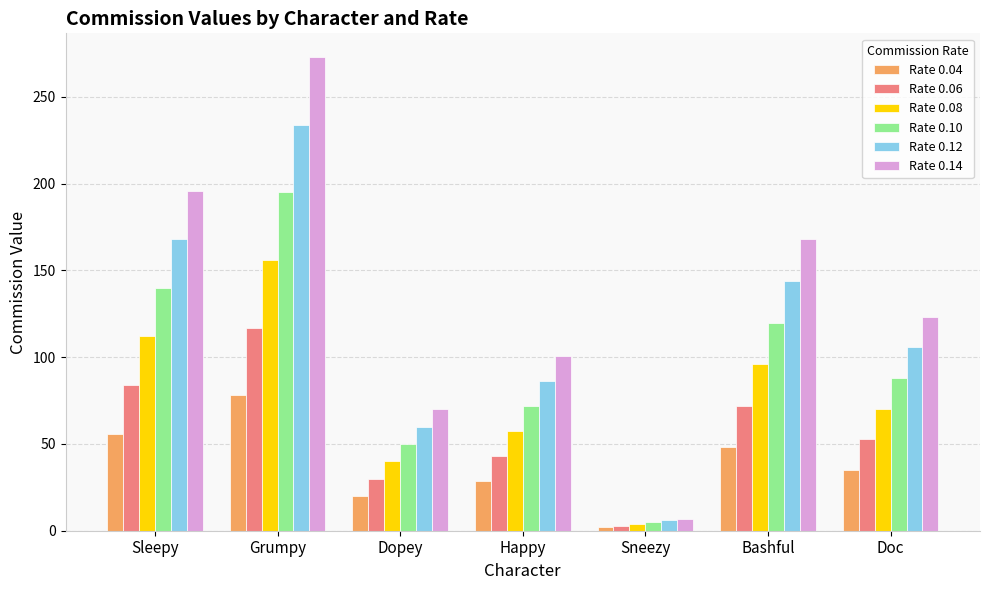

Is the value of Rate 0.12 at Sleepy greater than the value of Rate 0.08 at Dopey?

Yes